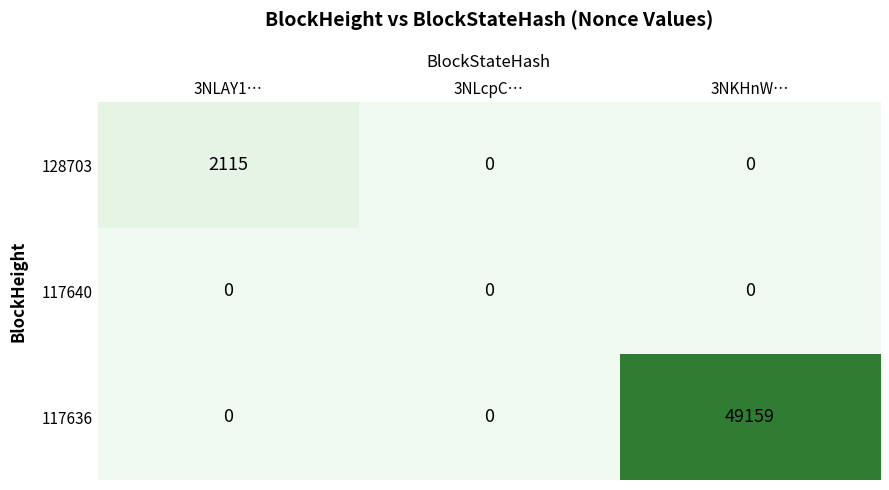

Rank the series by their maximum value, from highest to lowest.

117636, 128703, 117640